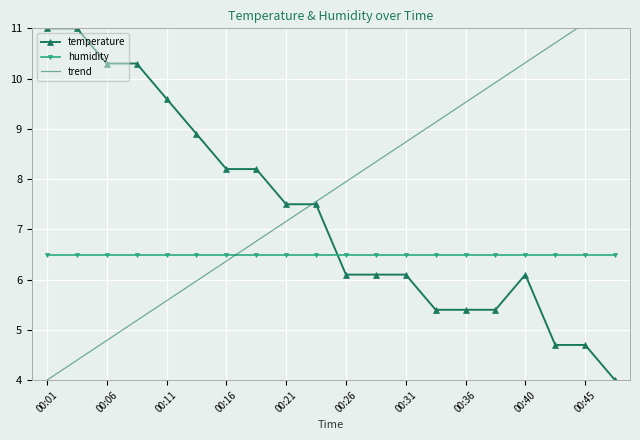

True or false: temperature has more than 0 points higher than both neighbors.

True